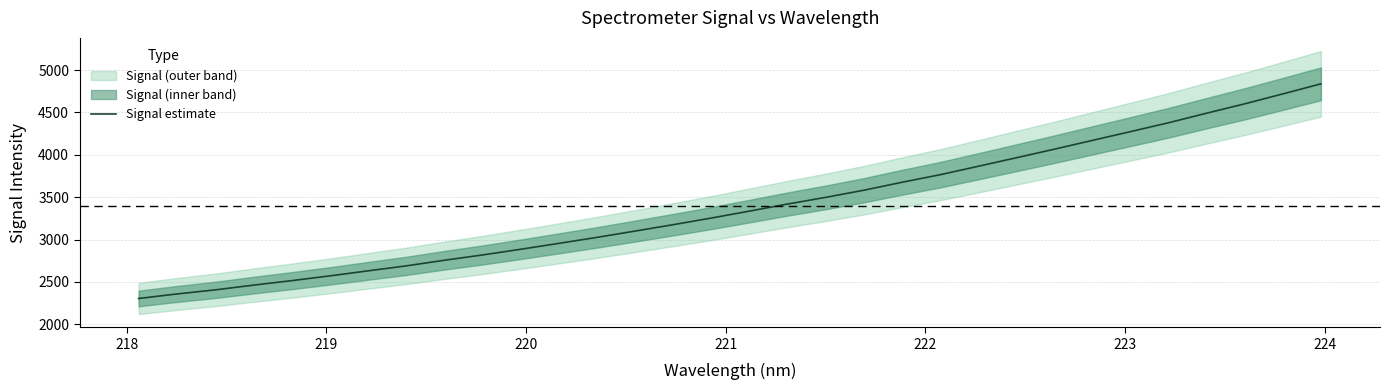

What is the maximum value for Signal estimate?

4837.7